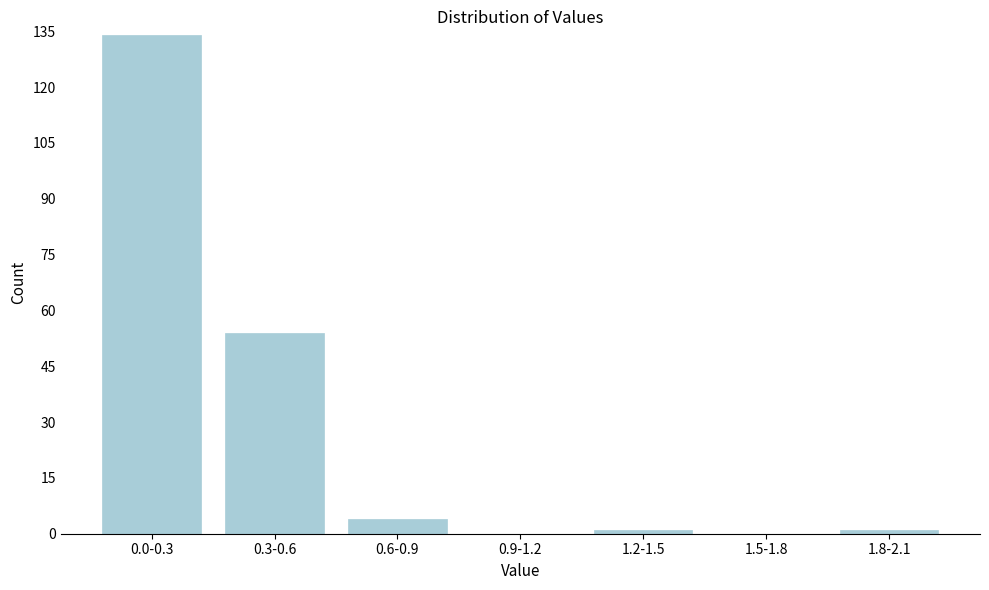

Reading right to left, extract all data points from this chart.

1.8-2.1=1	1.5-1.8=0	1.2-1.5=1	0.9-1.2=0	0.6-0.9=4	0.3-0.6=54	0.0-0.3=134